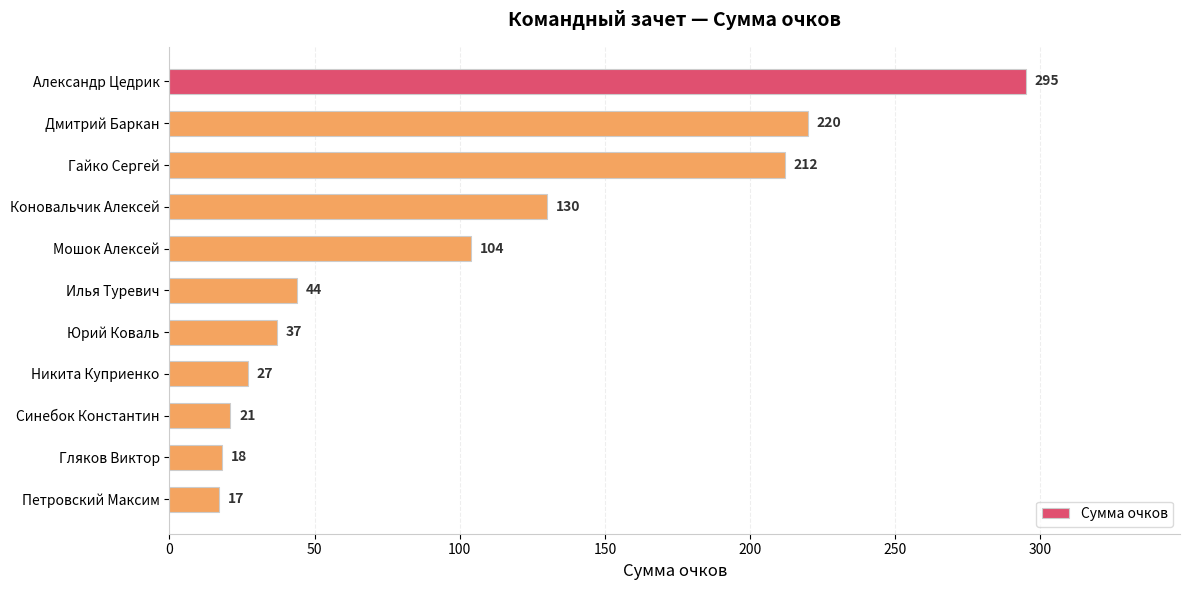

At which label is the value closest to 156?

Коновальчик Алексей